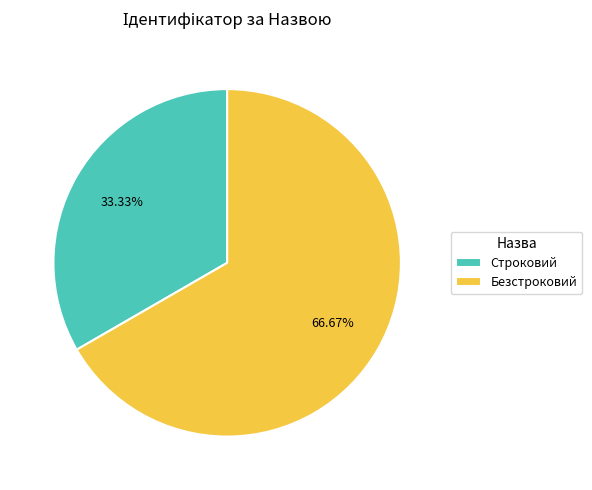

What is the smallest slice in the pie chart?

Строковий